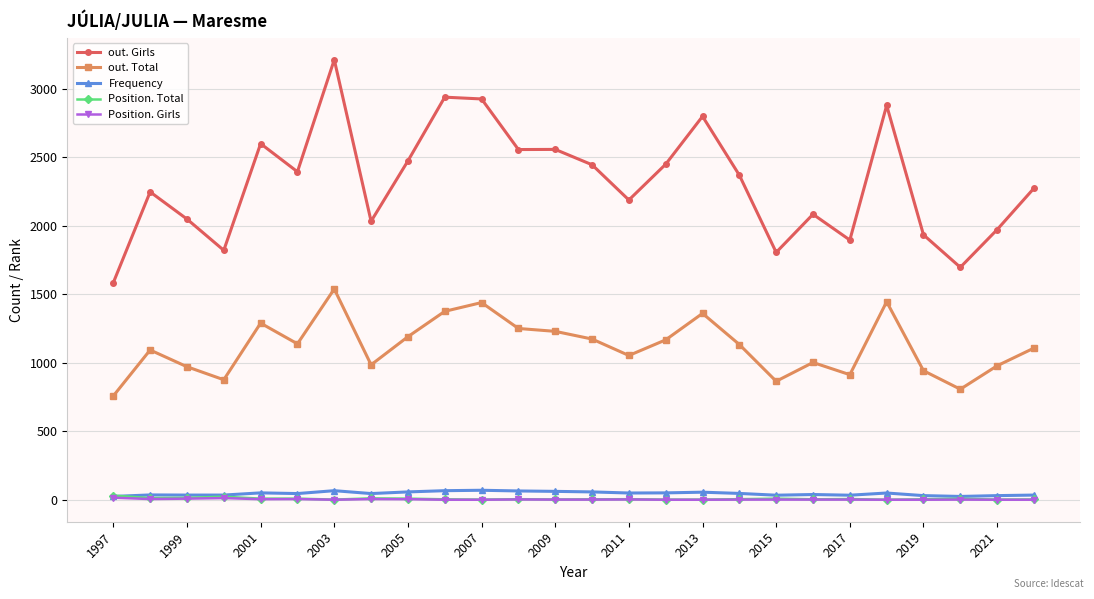

True or false: Position. Girls and out. Total intersect in this chart.

False